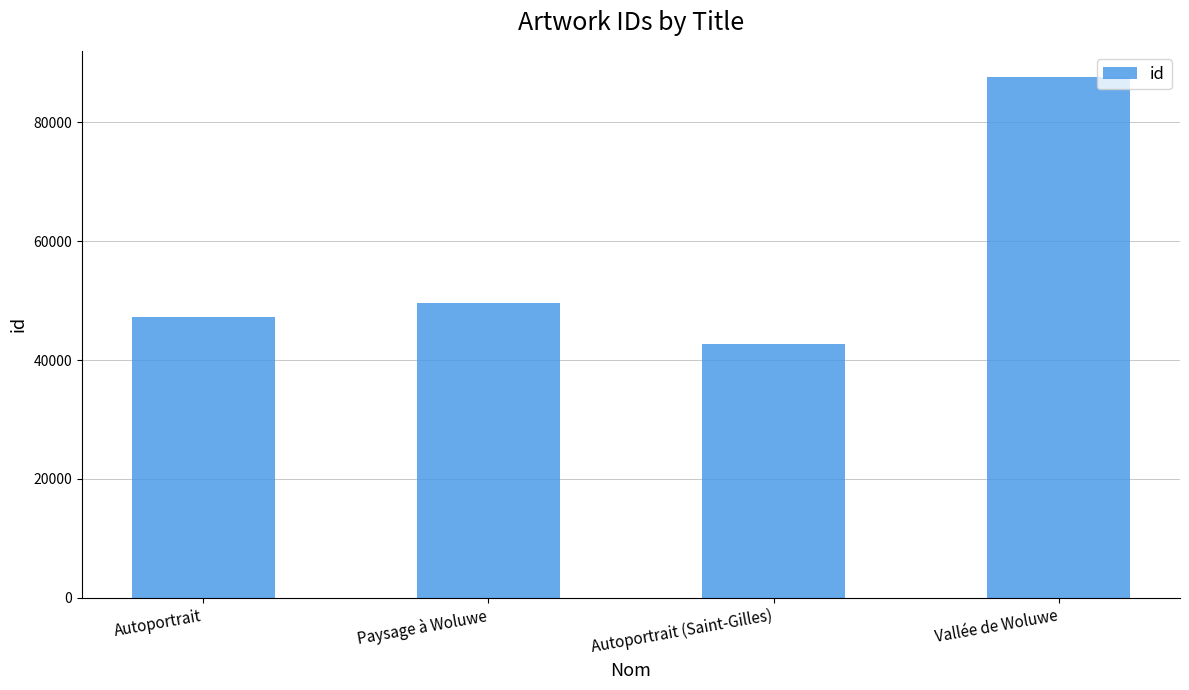

What is the label of the 2nd bar from the left?

Paysage à Woluwe